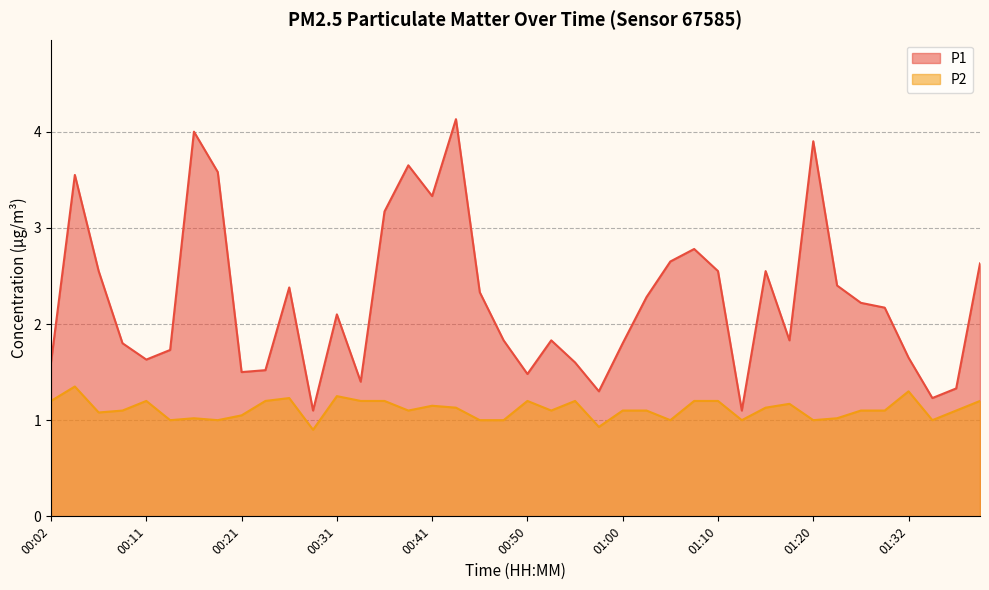

List the series in order of their peak value, highest first.

P1, P2